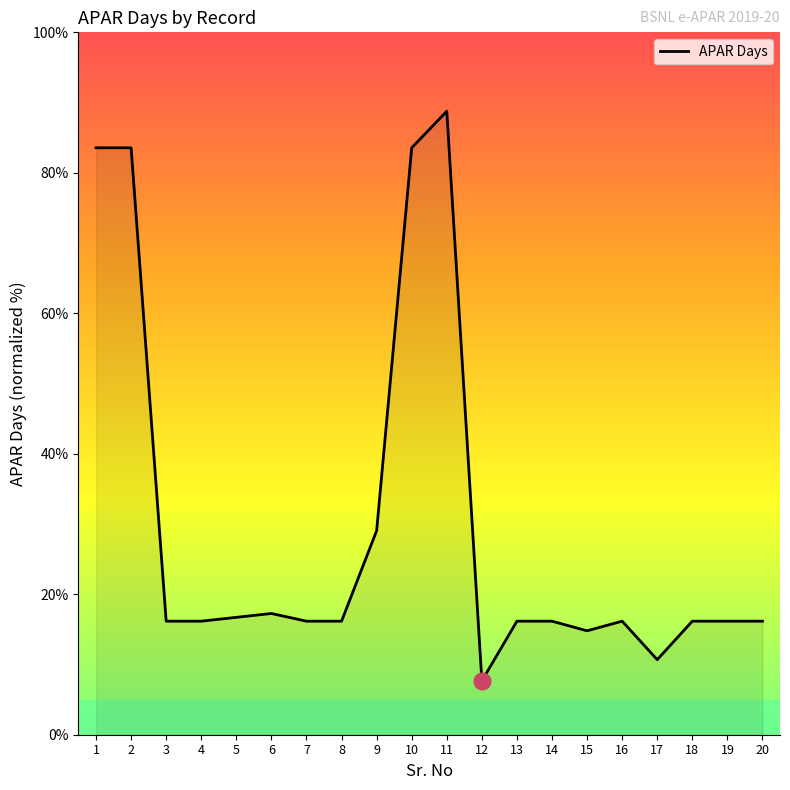

What value does the data have at 2?

83.6